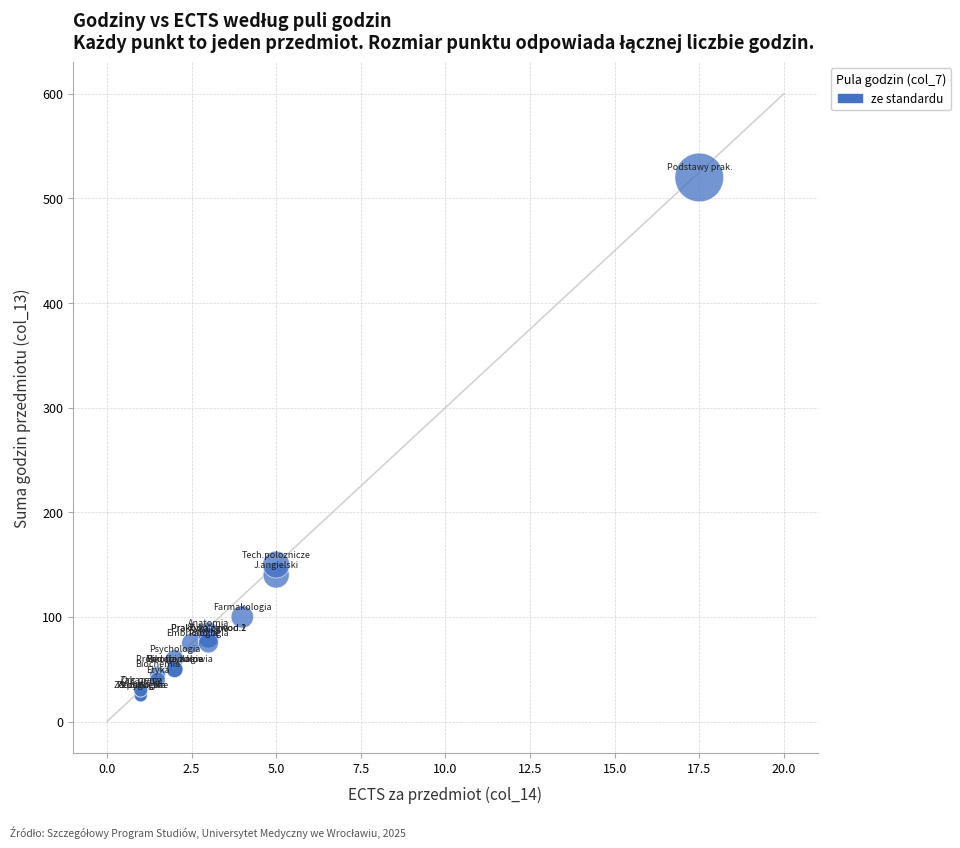

What Y value in the scatter plot is closest to 272?

150